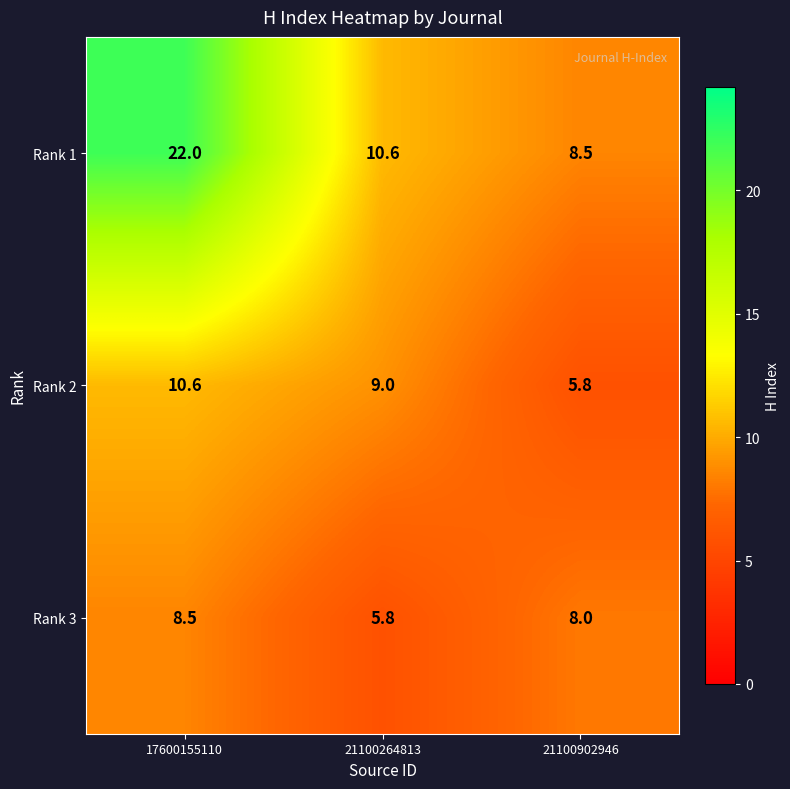

What is the difference between the maximum and minimum values in the Rank 2 series?

4.8